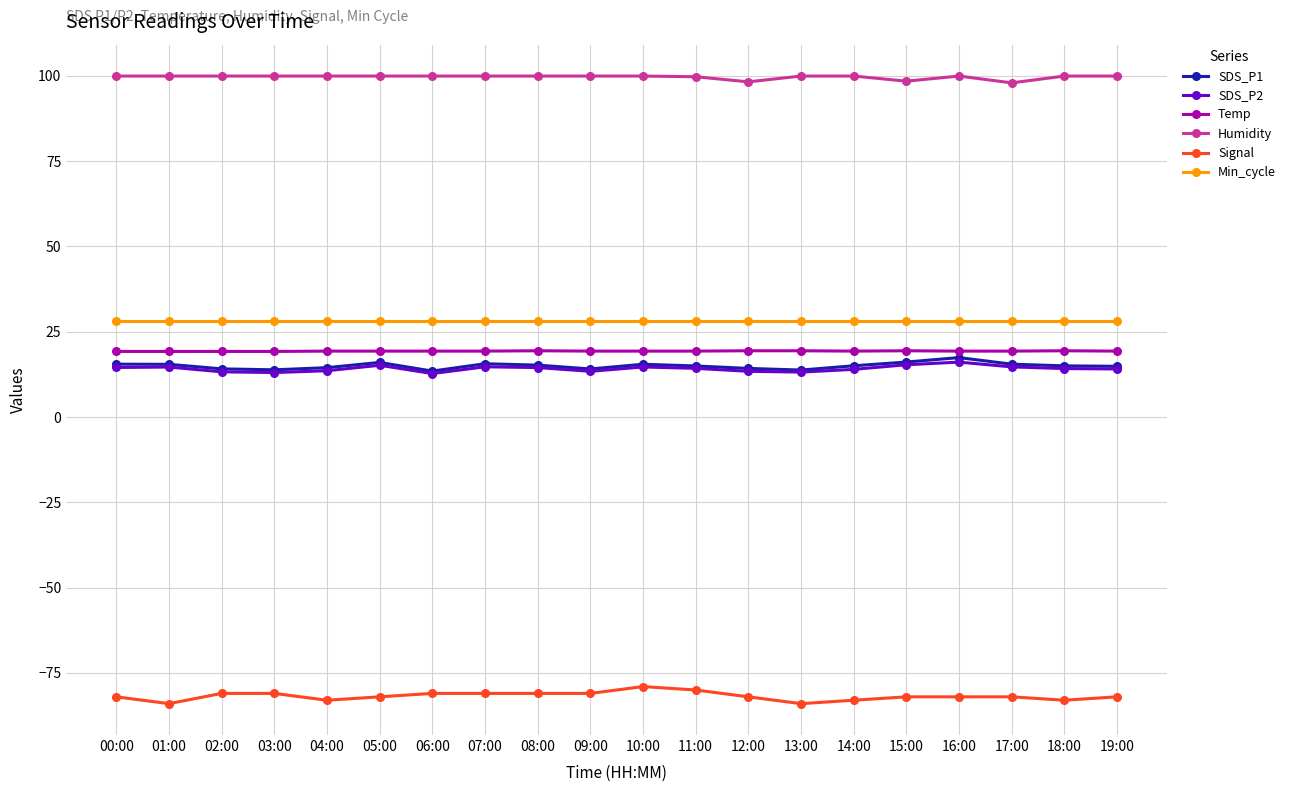

How many lines are shown in the chart?

6